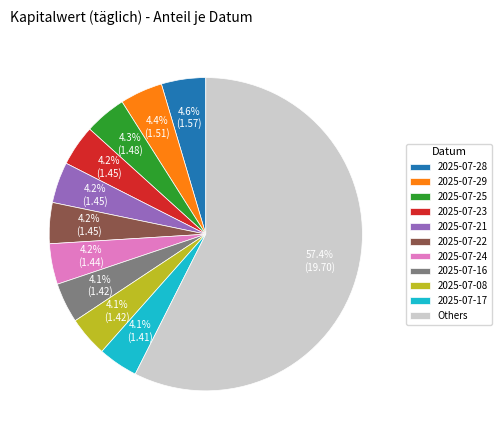

Does 2025-07-24 represent more than half of the total?

No